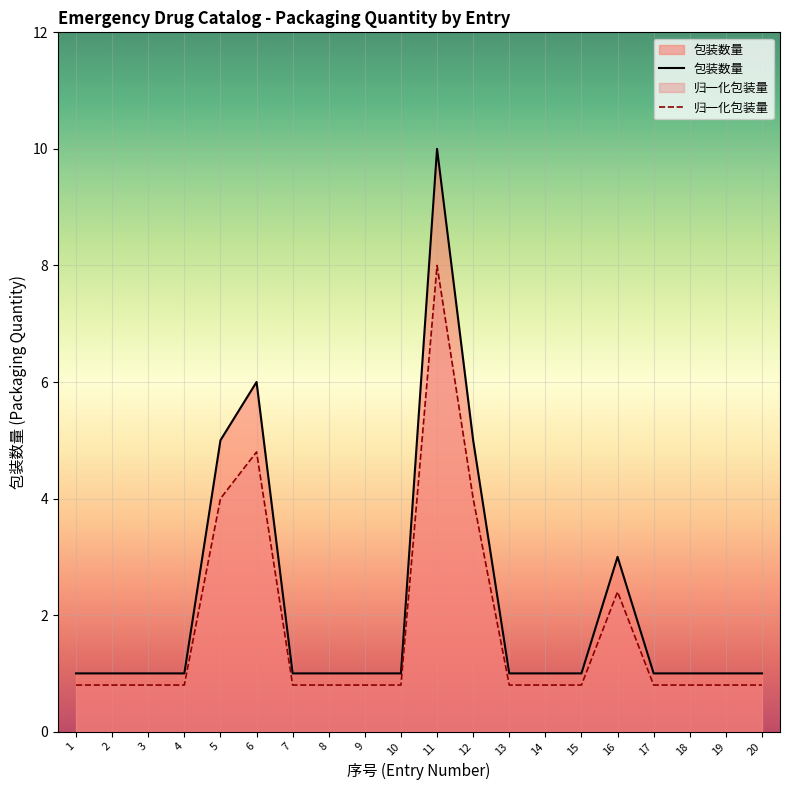

Approximately how many times larger is the value at 13 compared to 8?

1.0